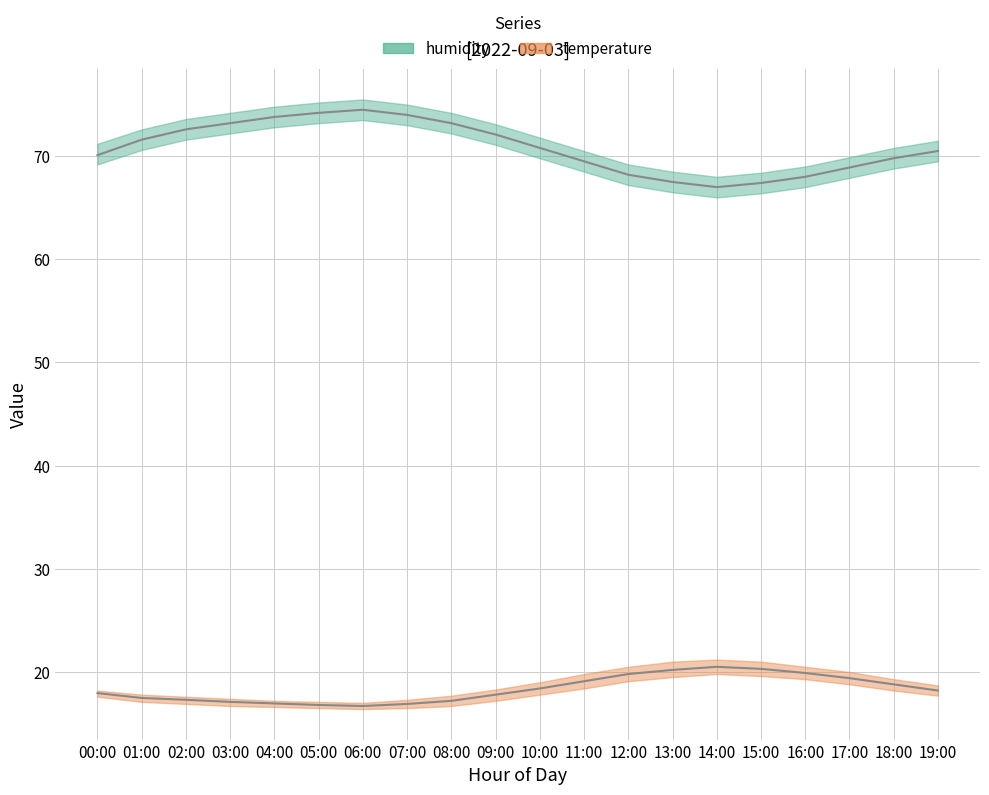

What is the approximate value of humidity_mean at 00:00?

70.1